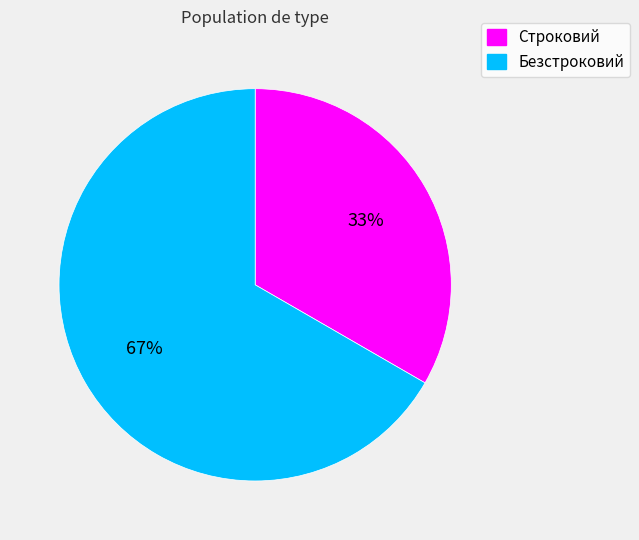

Which category has the biggest portion of the pie?

Безстроковий